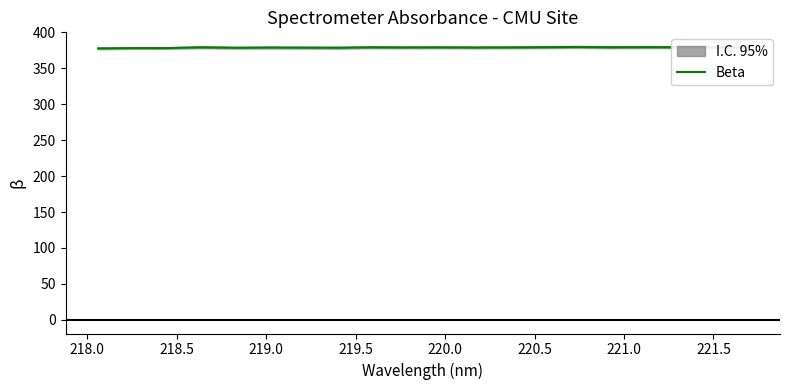

What is the difference between the maximum and second lowest values?

1.6